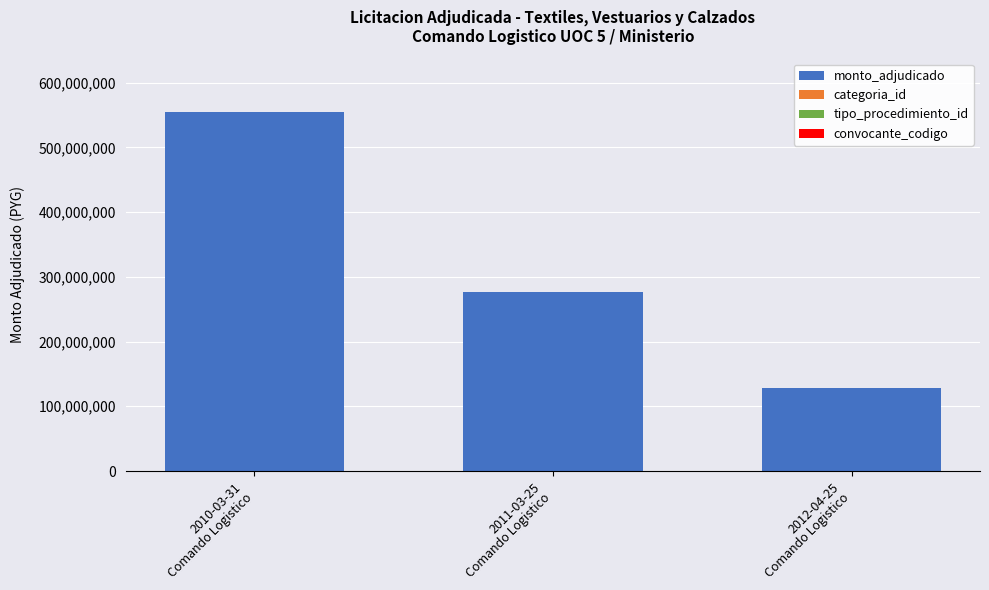

What is the approximate value of monto_adjudicado at 2012-04-25
Comando Logistico, to the nearest 100?

129004000